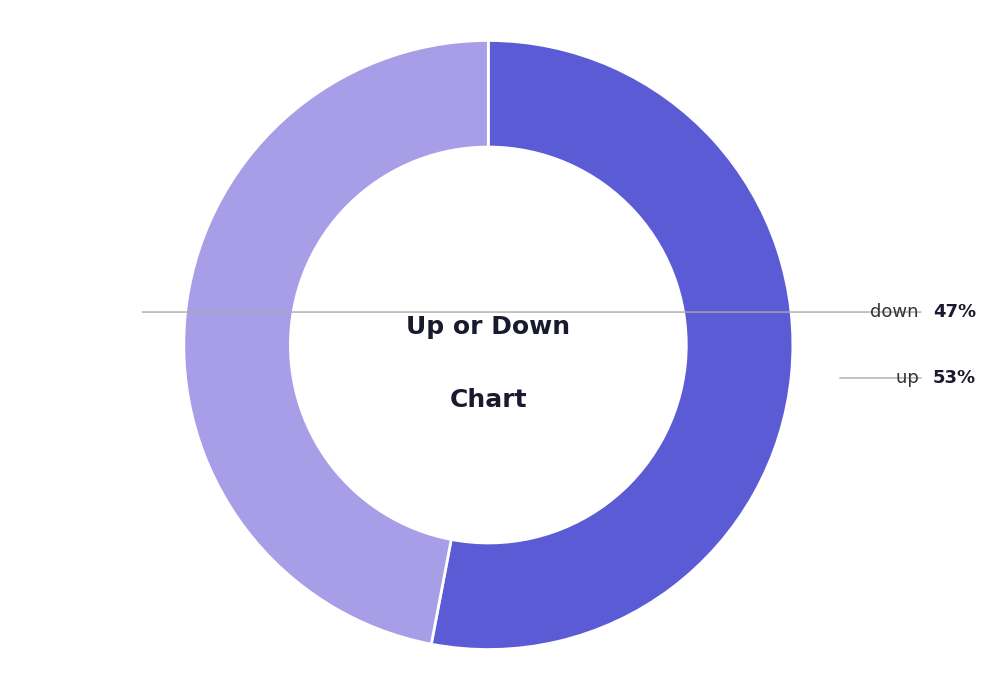

How many segments does this pie chart have?

2